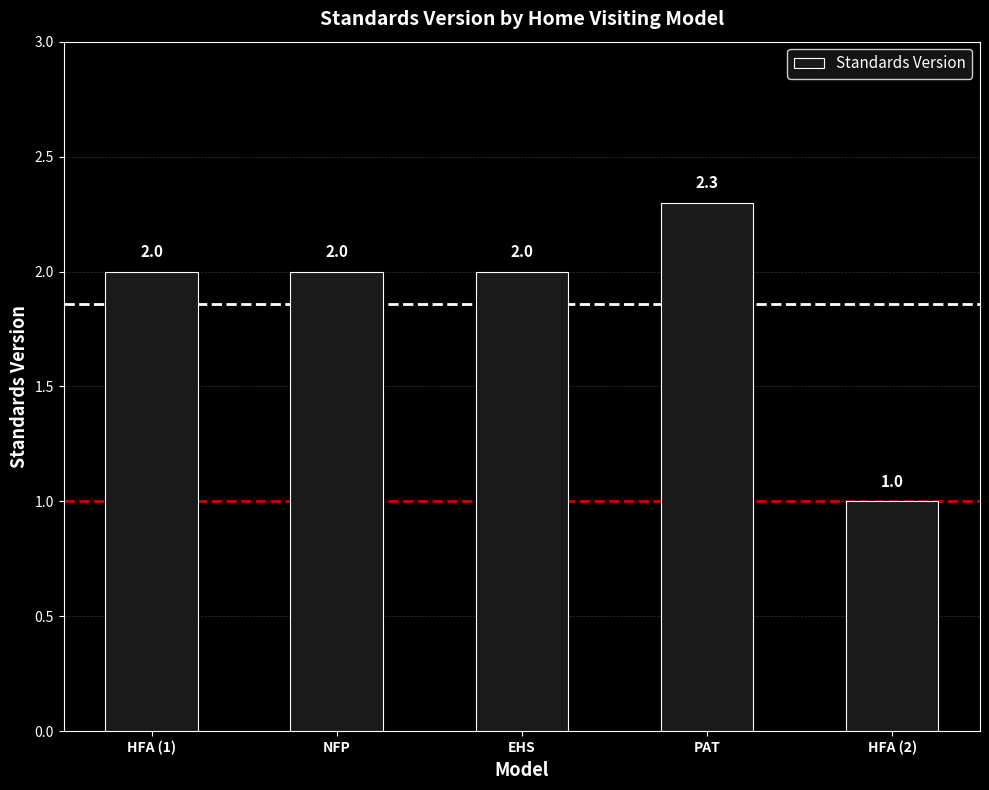

At which label is the value closest to 1?

HFA (2)